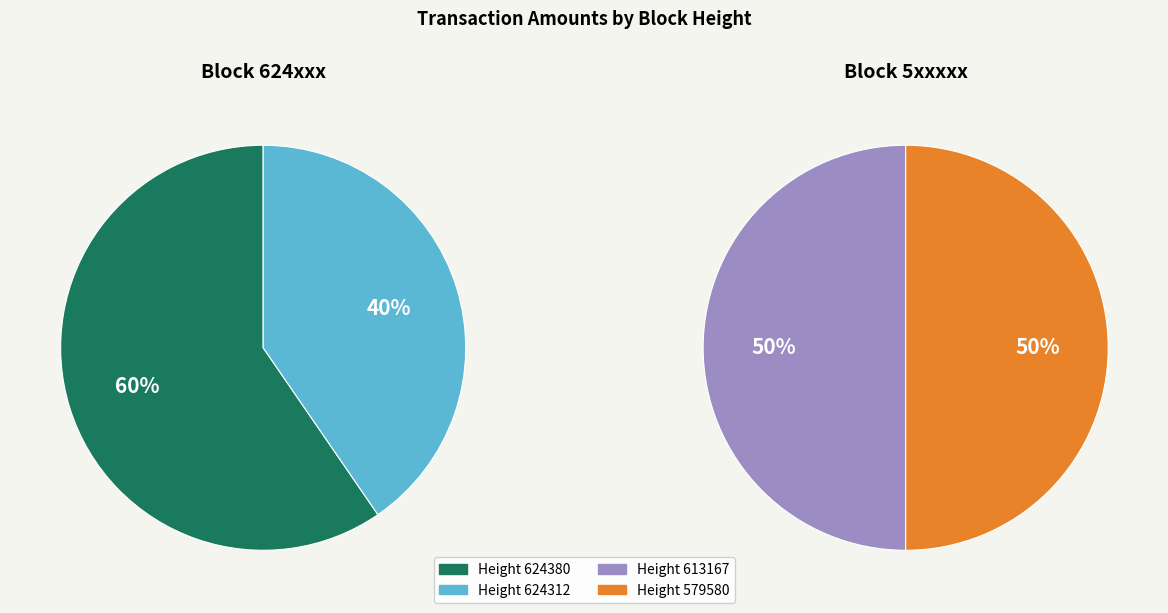

Combined, what portion of the pie is 624380 and 613167?

57.9%